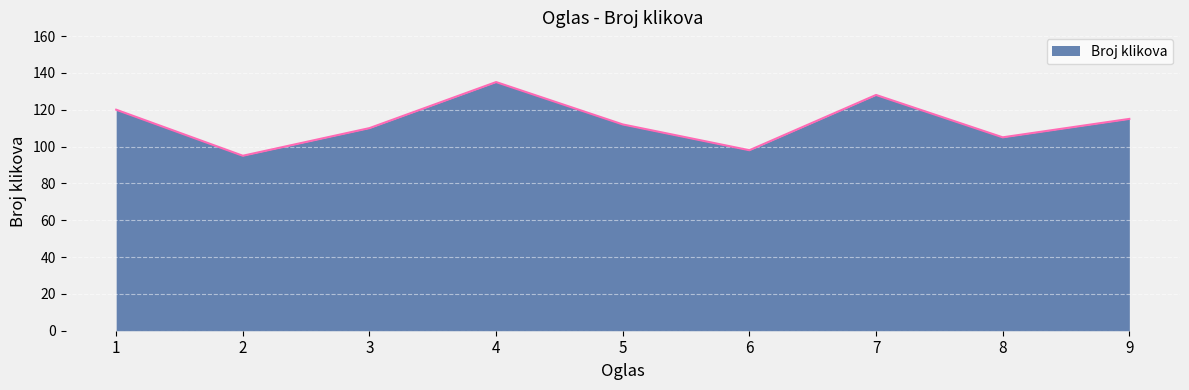

List the labels in order of value, smallest first.

2, 6, 8, 3, 5, 9, 1, 7, 4